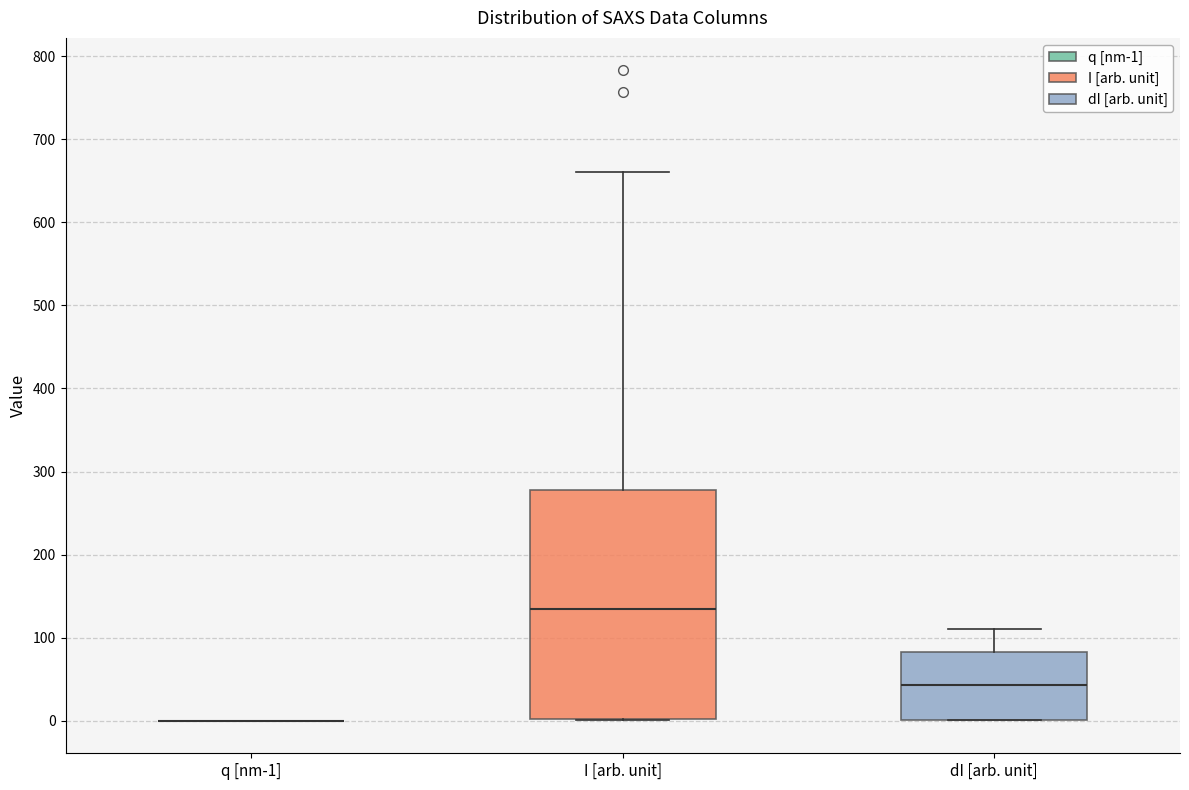

Where is the upper edge of the box for I [arb. unit] on the y-axis? The values are not printed on the chart, so give them approximately, as read against the axis.

280